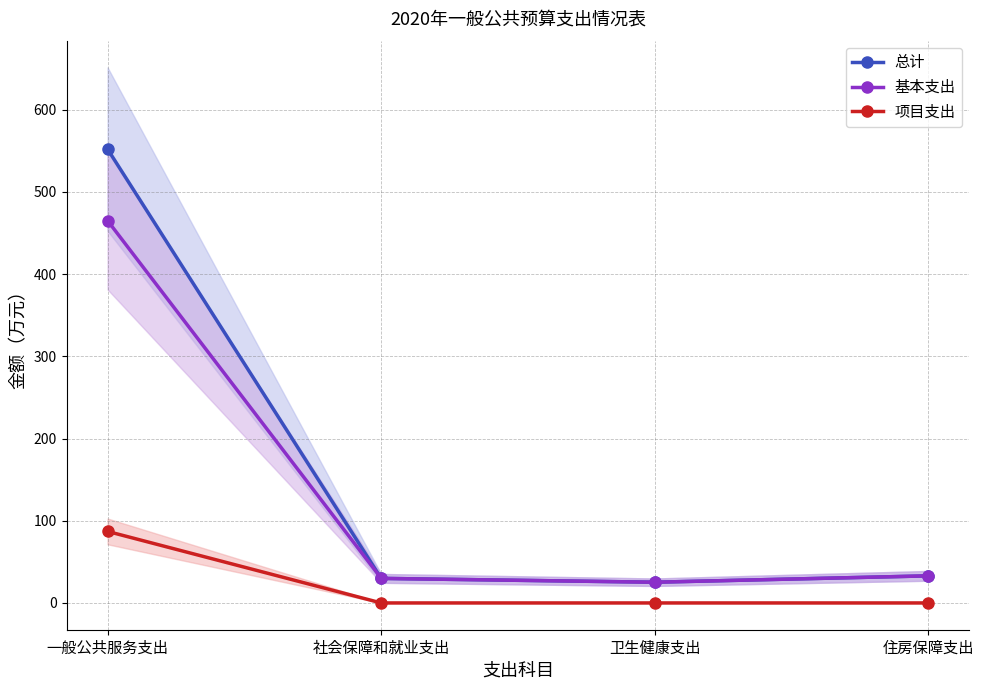

What is the label of the 4th point from the left?

住房保障支出